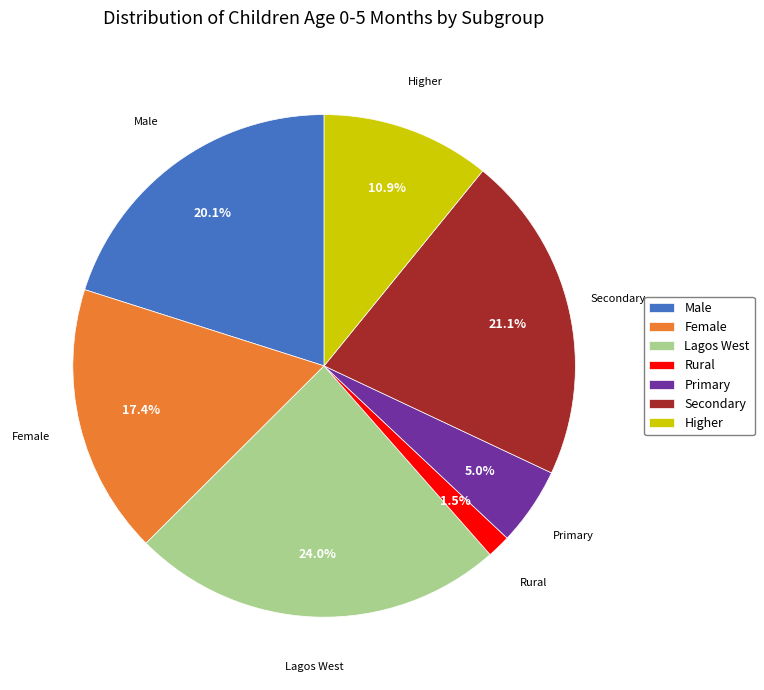

What is the ratio of the value at Primary to the value at Rural?

3.3